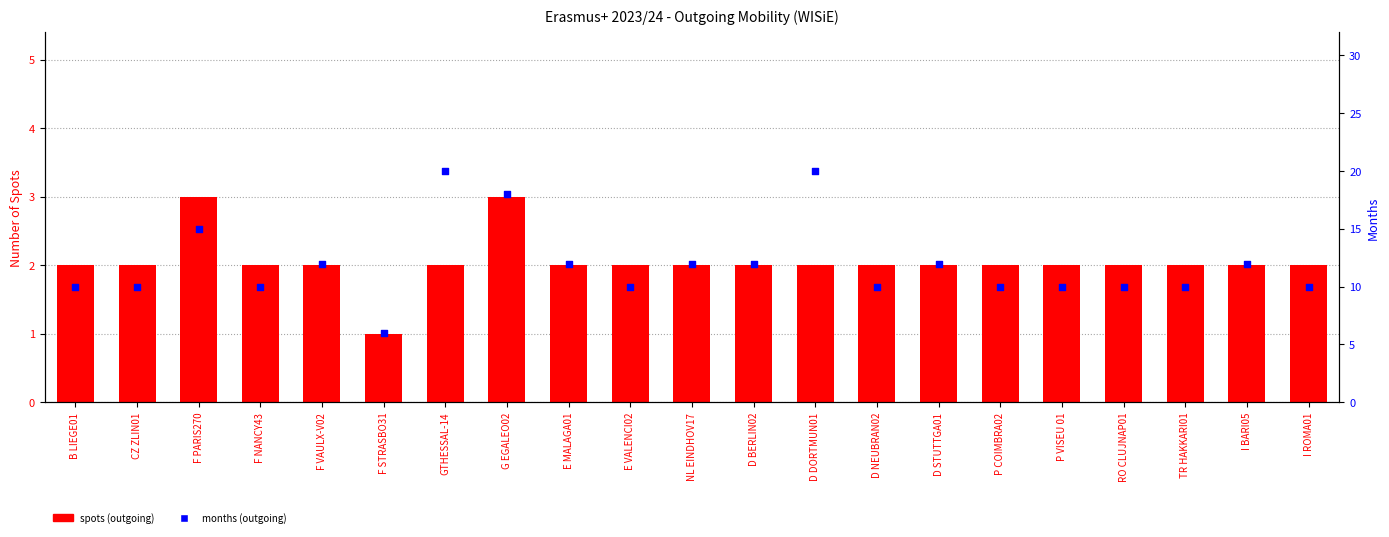

What are all the series names shown in the legend?

spots (outgoing), months (outgoing)